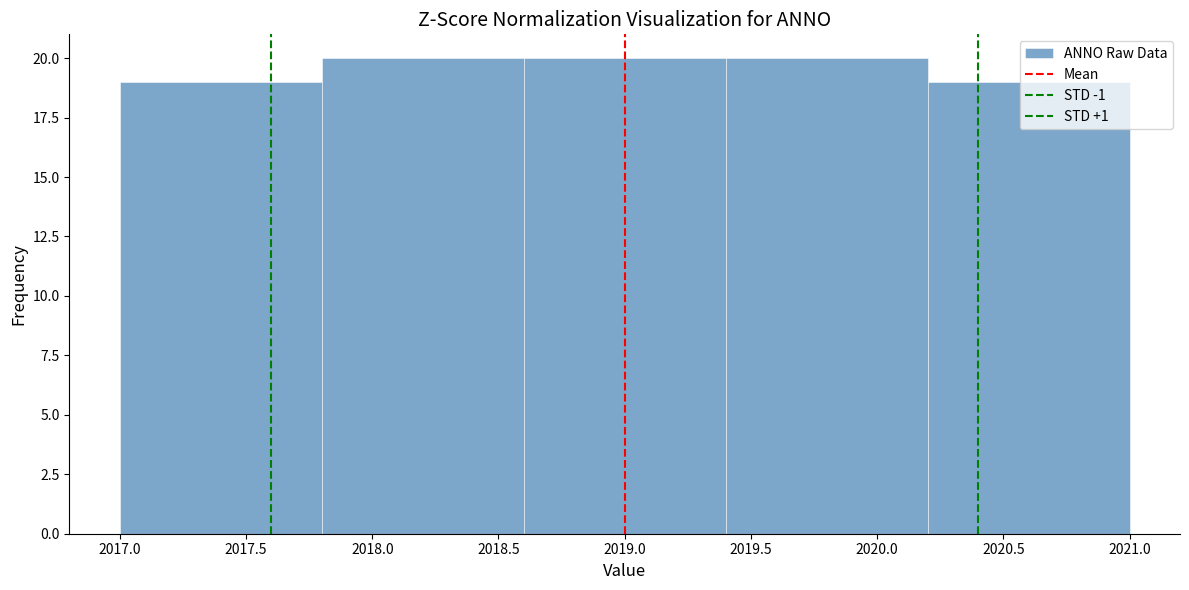

How tall is the bar that spans 2019.4 to 2020.2 on the x-axis? The values are not printed on the chart, so give them approximately, as read against the axis.

20